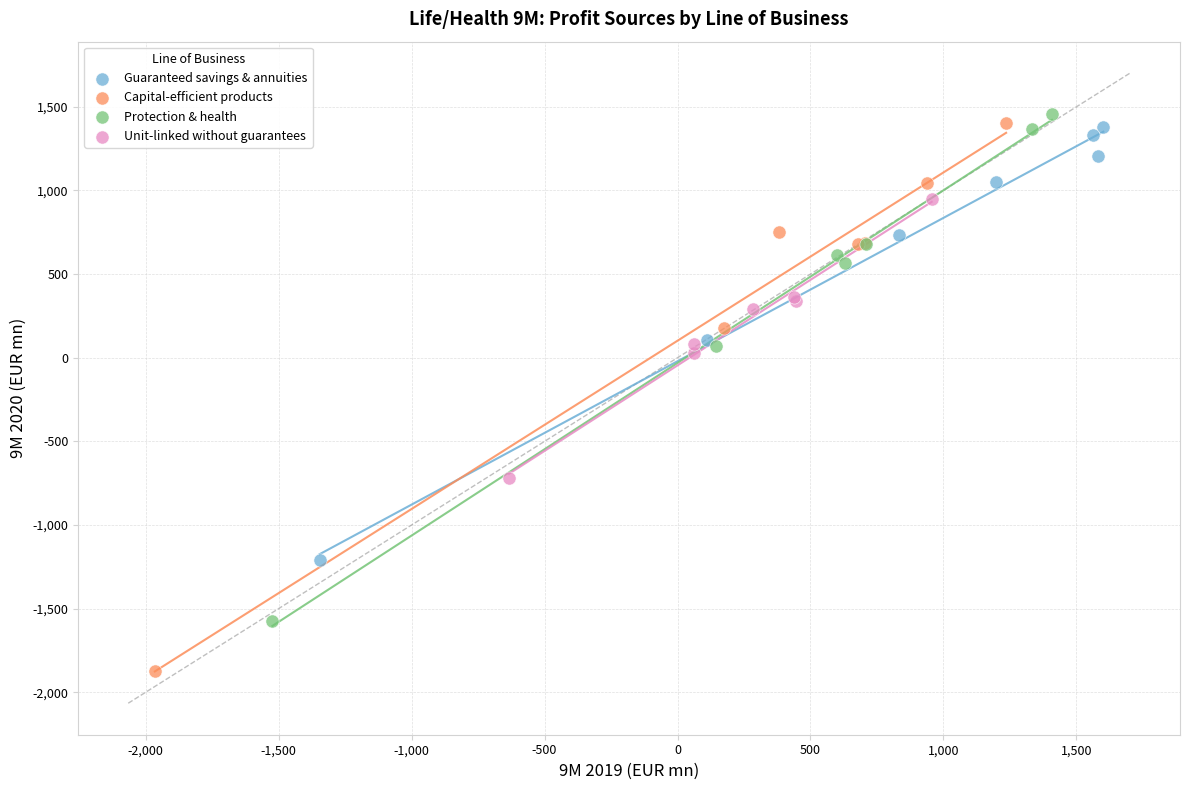

Which series contains the lowest Y value?

Capital-efficient products